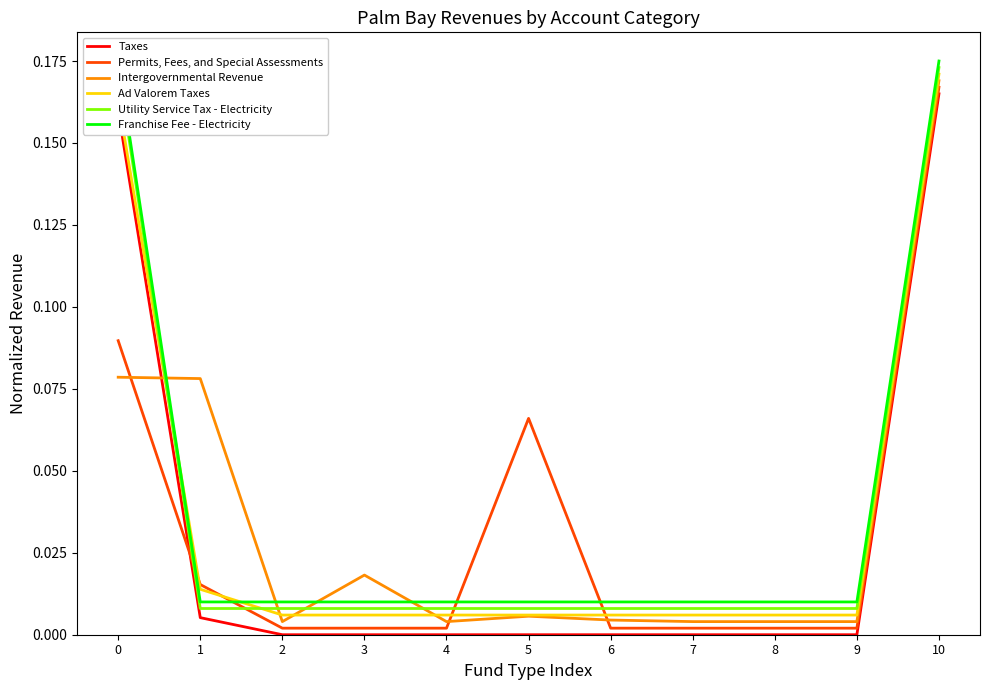

In Intergovernmental Revenue, how many points are lower than both neighbors (excluding endpoints)?

2